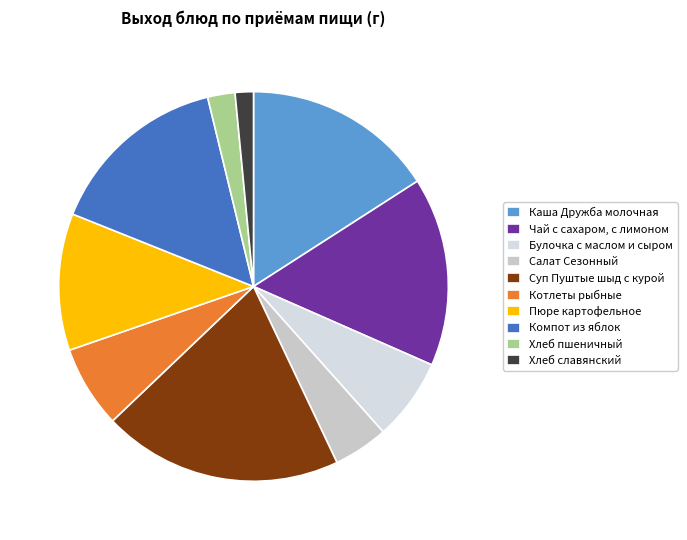

To the nearest percent, what portion does Пюре картофельное represent?

11%